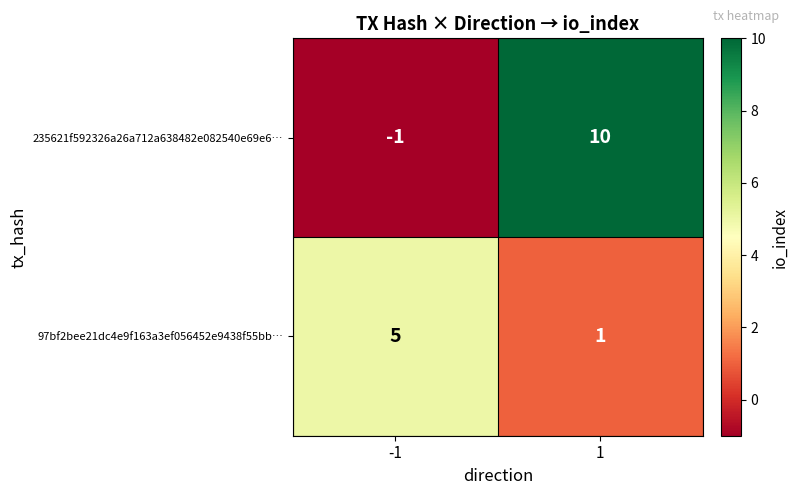

List the series in order of their overall mean, lowest first.

97bf2bee21dc4e9f163a3ef056452e9438f55bb…, 235621f592326a26a712a638482e082540e69e6…